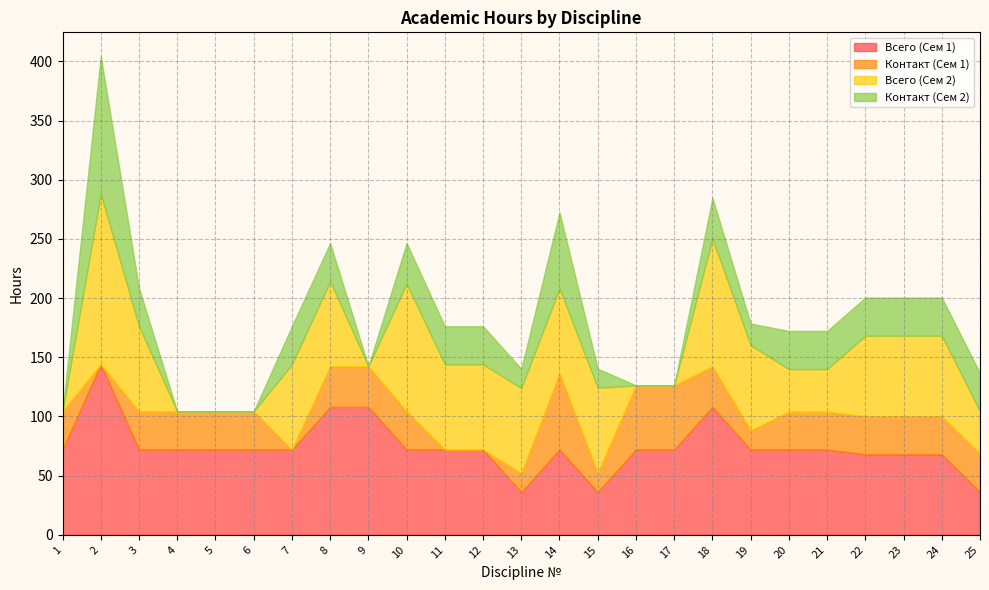

What is the difference between the maximum and minimum values in the Всего (Сем 1) series?

108.0